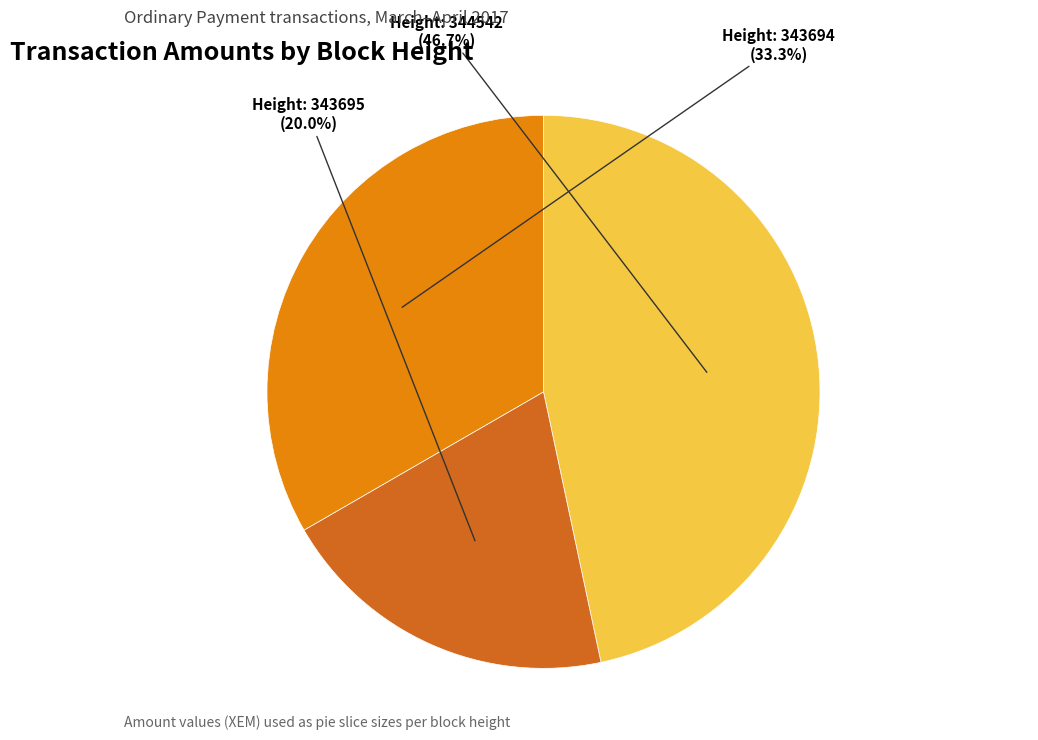

Is there any slice that represents more than half of the pie?

No